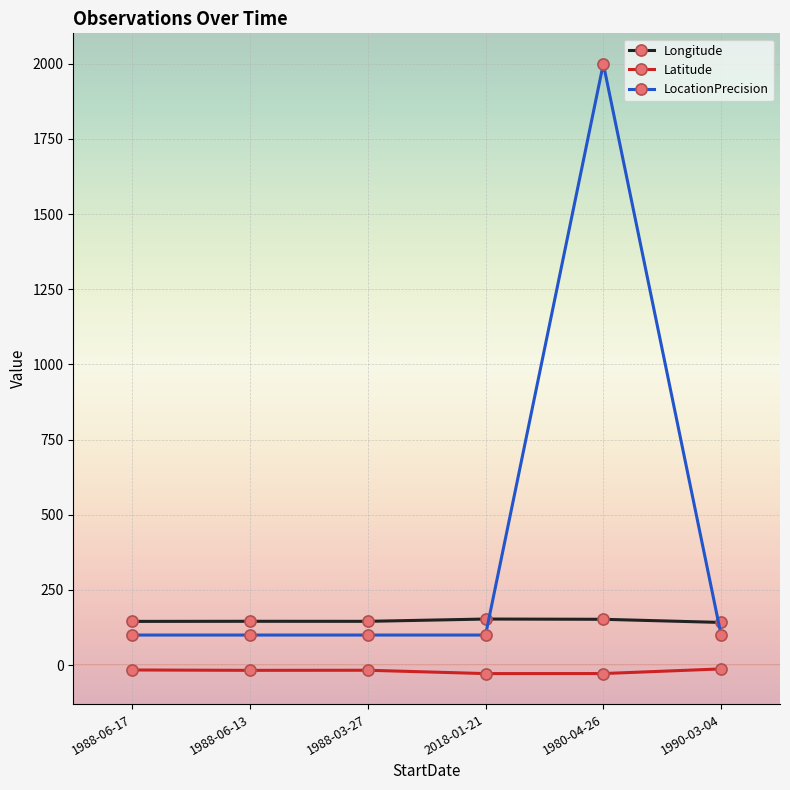

At 1980-04-26, list the series in order from largest to smallest.

LocationPrecision, Longitude, Latitude